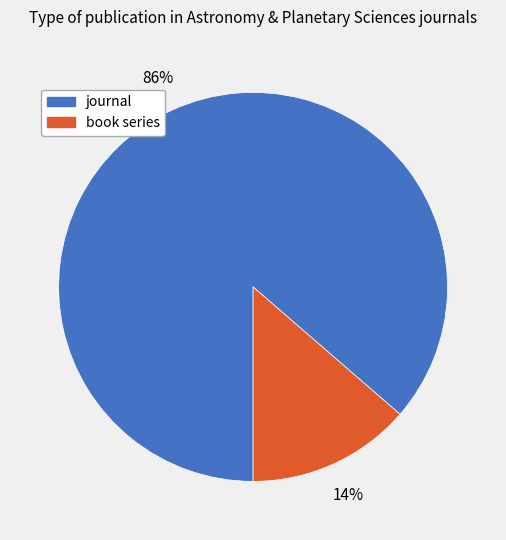

Which has a higher value, book series or journal?

journal